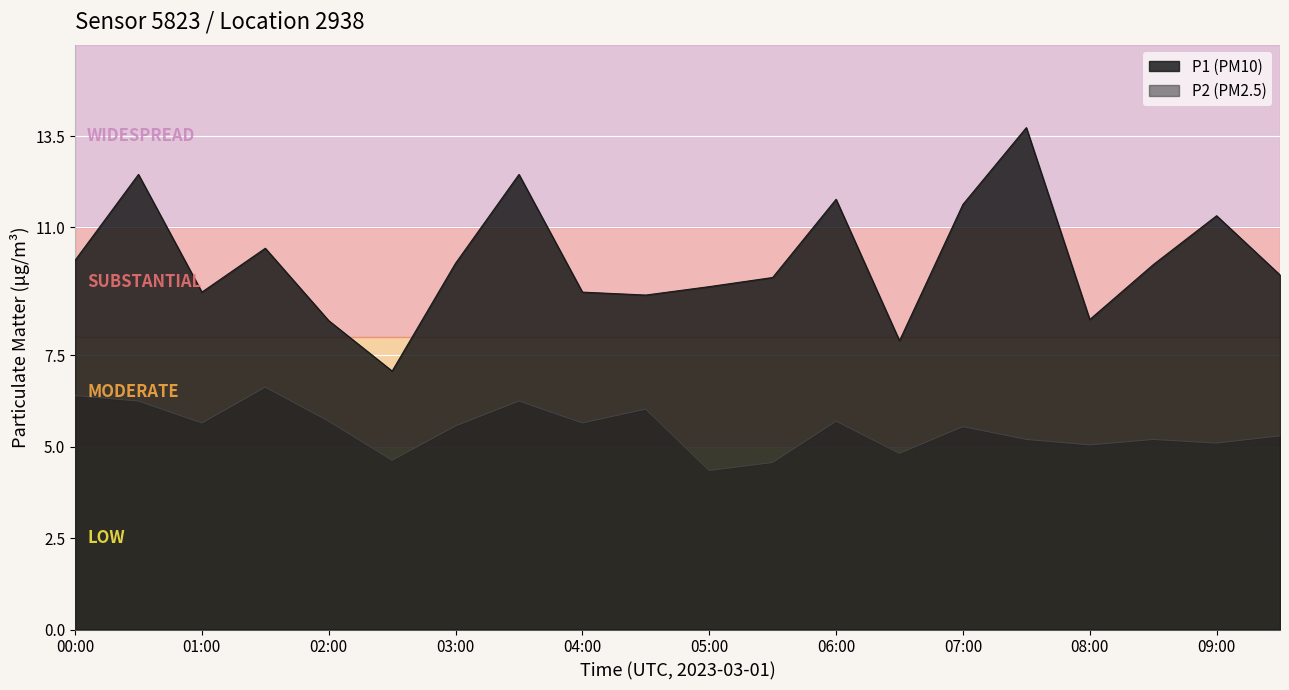

Is it true that P2 equals 7.7 at 07:30?

False